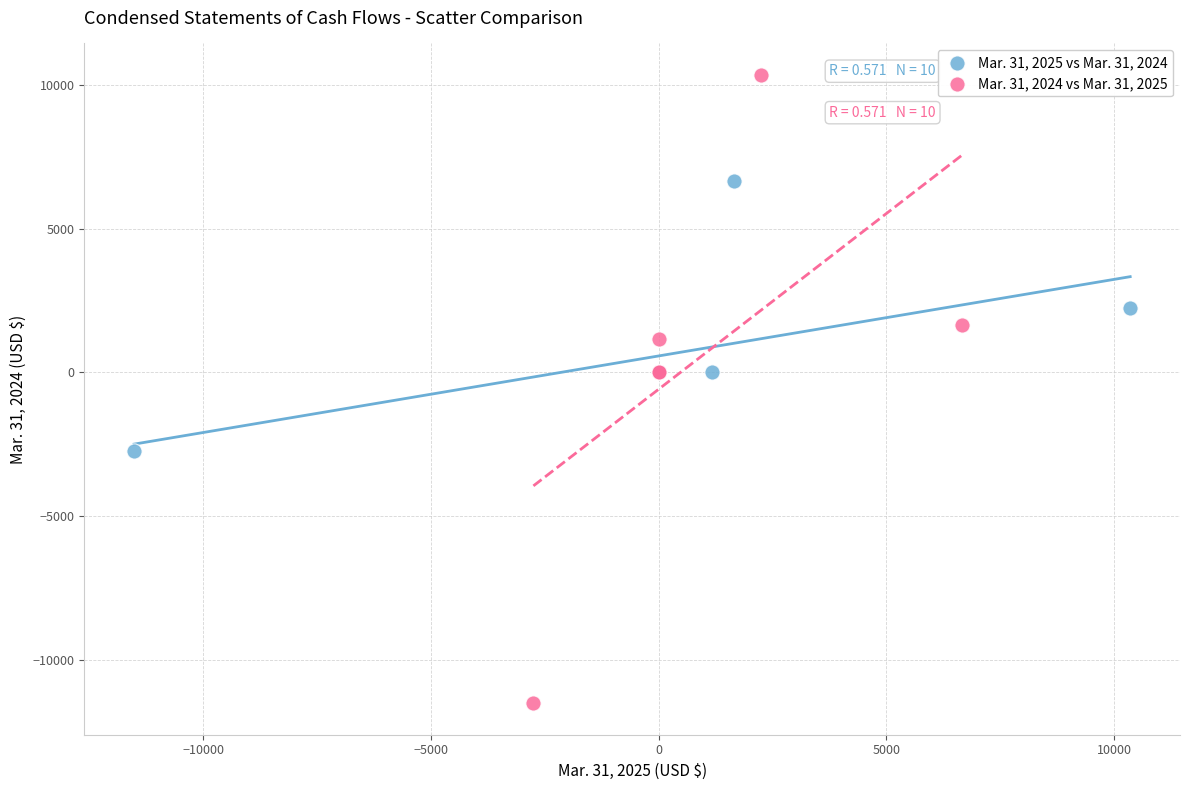

Which series has the widest spread of Y values?

Mar. 31, 2024 vs Mar. 31, 2025